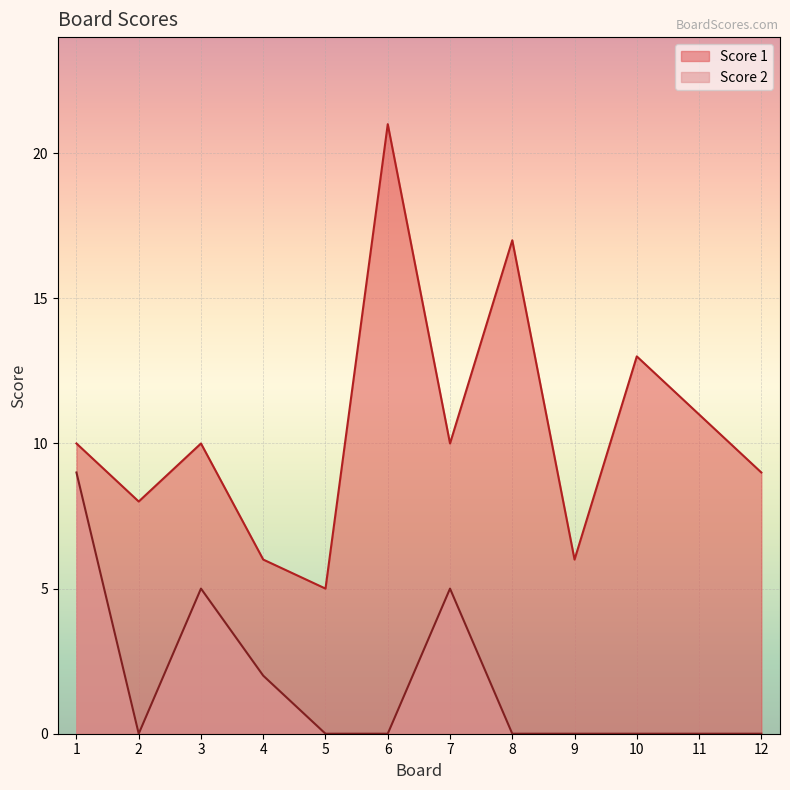

Reading left to right, transcribe all the data shown in this chart.

Score 1: 1=10	2=8	3=10	4=6	5=5	6=21	7=10	8=17	9=6	10=13	11=11	12=9
Score 2: 1=9	2=0	3=5	4=2	5=0	6=0	7=5	8=0	9=0	10=0	11=0	12=0